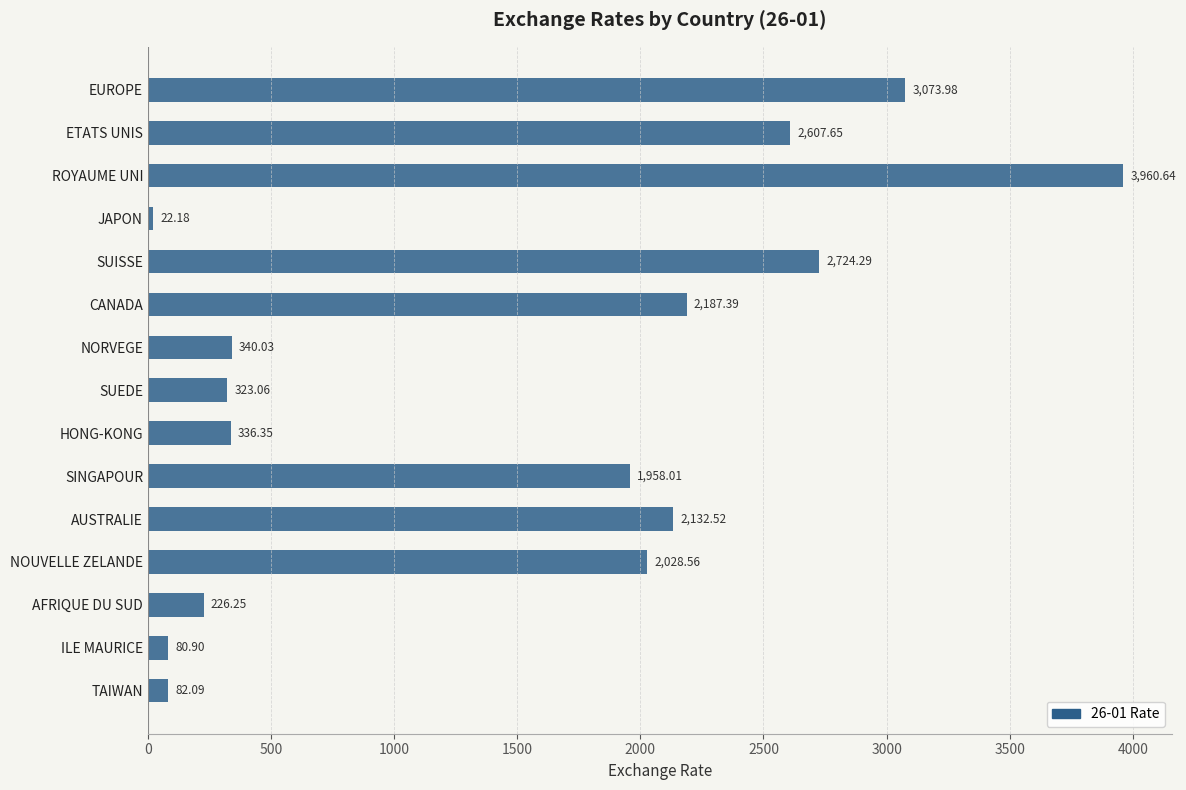

What is the label of the 13th bar from the top?

AFRIQUE DU SUD